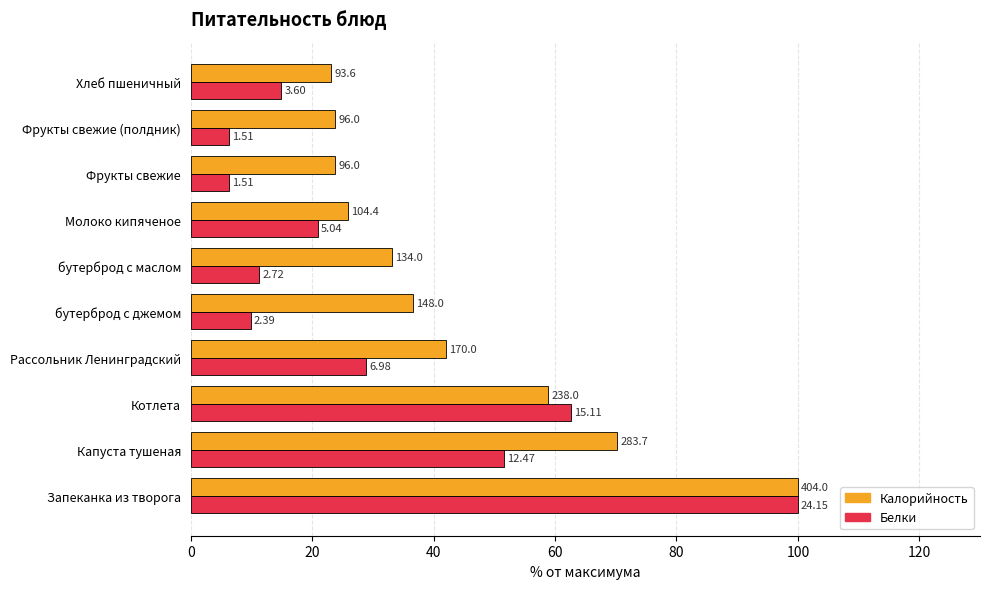

What is the average value of the Белки series?

31.3